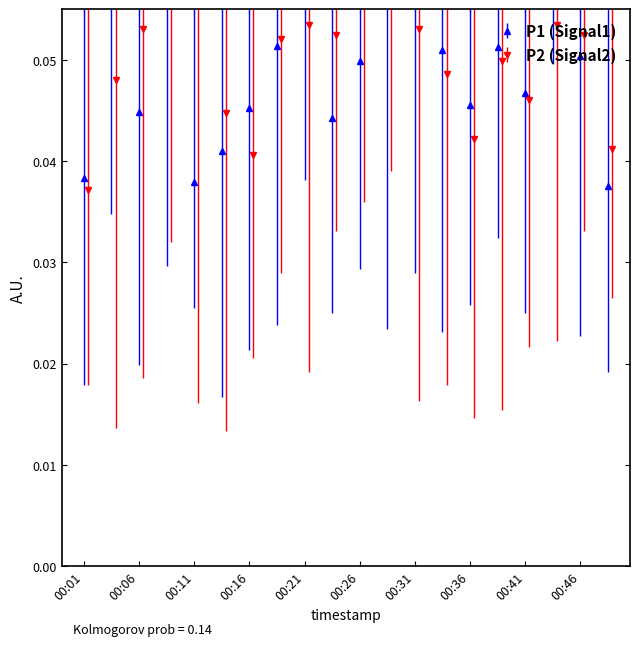

True or false: P1 has a value of 0.1 at 00:16.

False